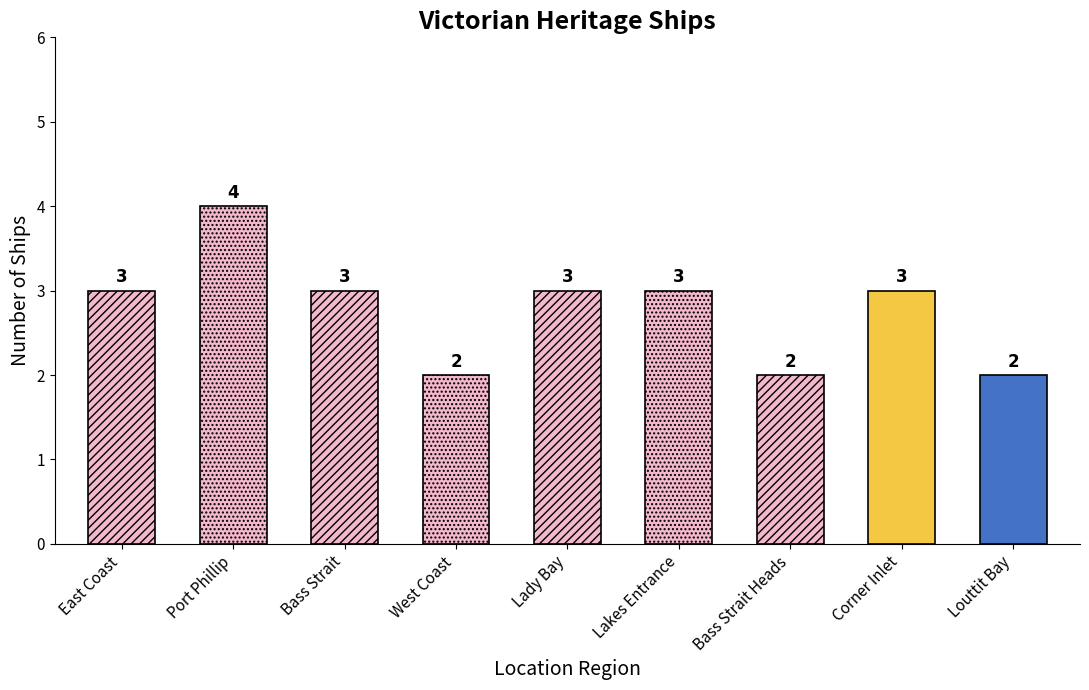

How many data points does each series have?

9